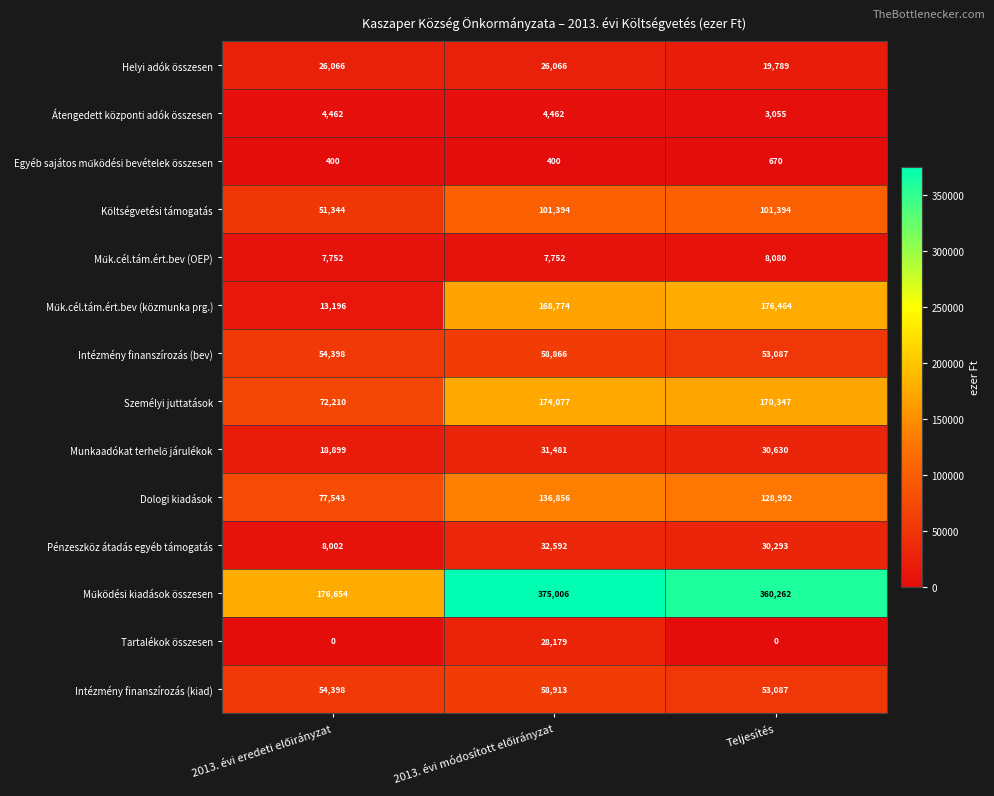

What is the difference between the maximum and minimum values in the Intézmény finanszírozás (kiad) series?

5826